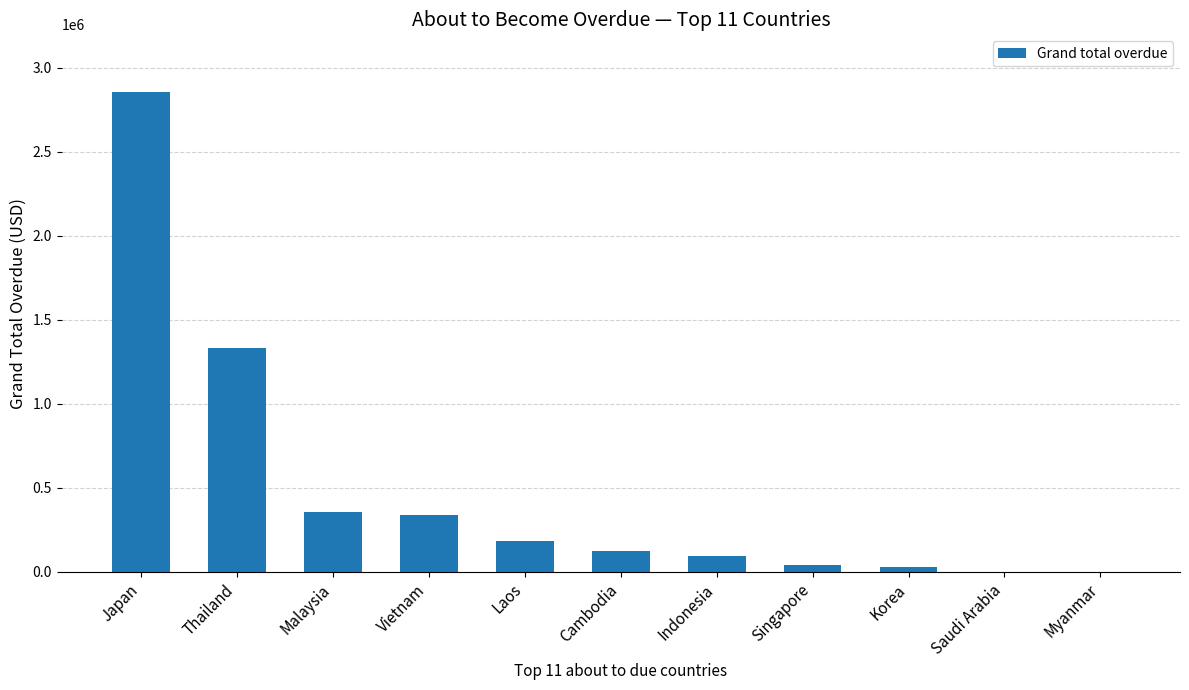

Count the number of values greater than 123540.

6